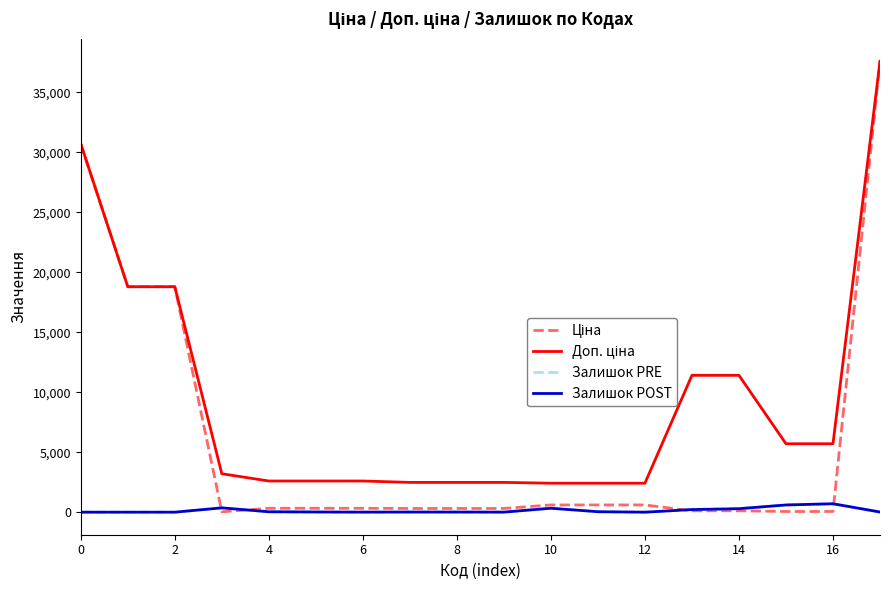

Does the chart have visible grid lines?

No